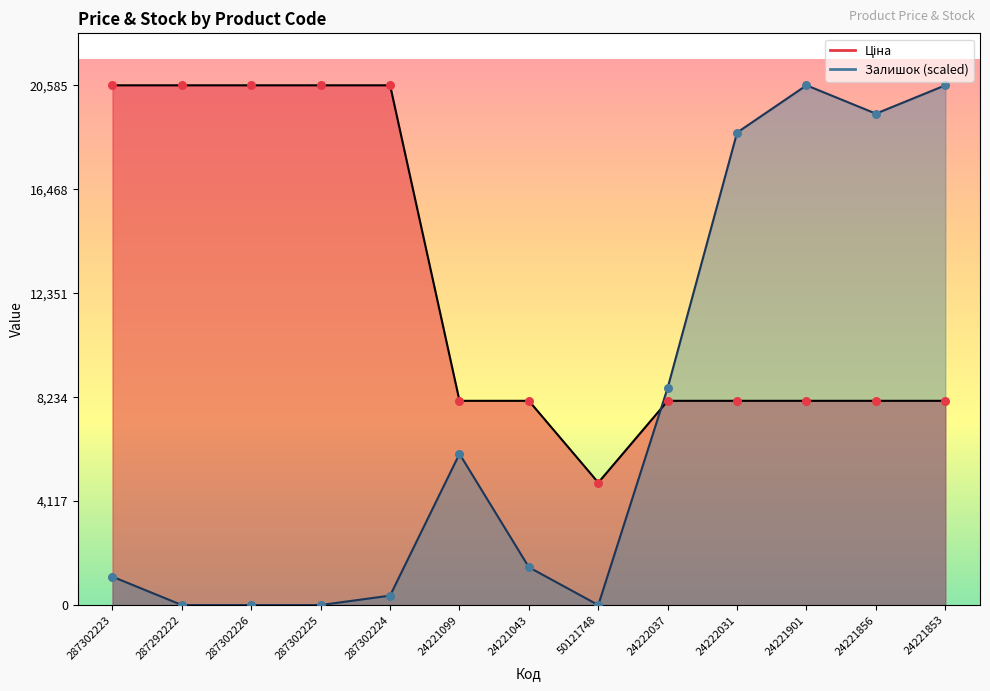

Is the value of Залишок at 24221853 greater than the value of Ціна at 24222031?

Yes